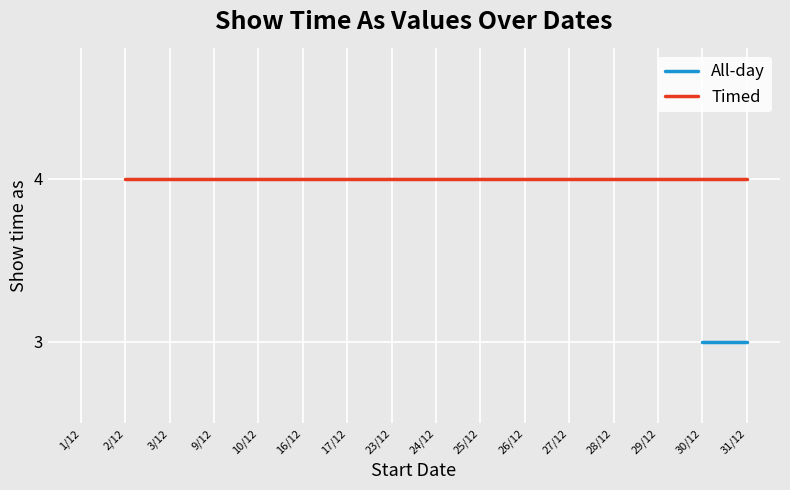

Which category has the highest value across all series?

2/12